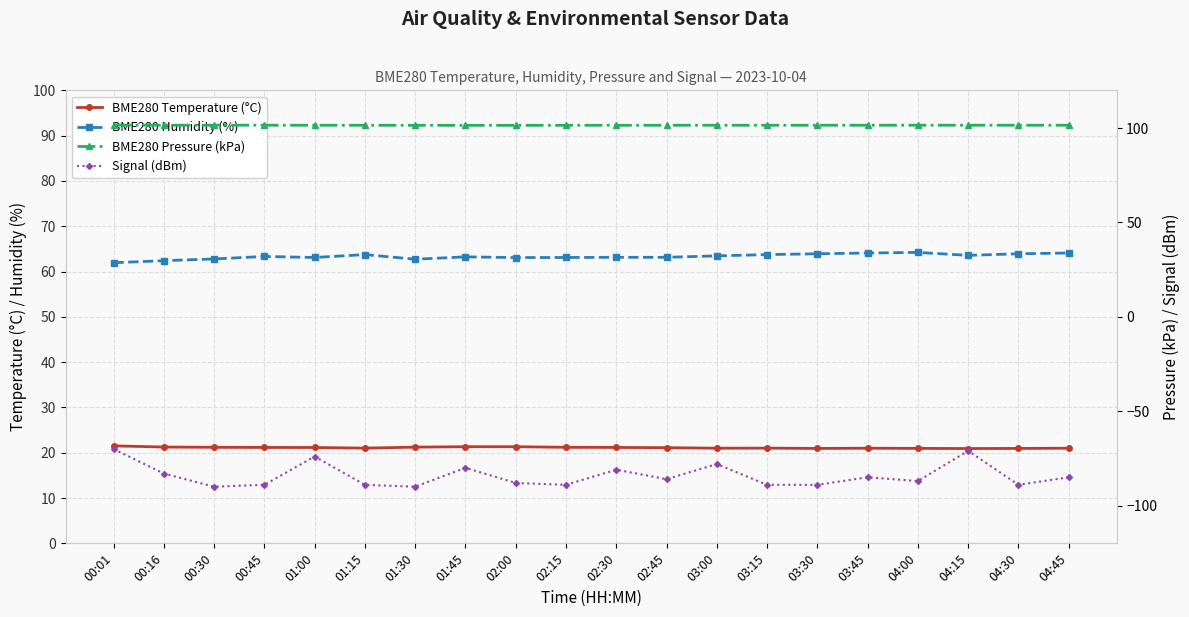

Which series has the largest range (max minus min)?

Signal (dBm)